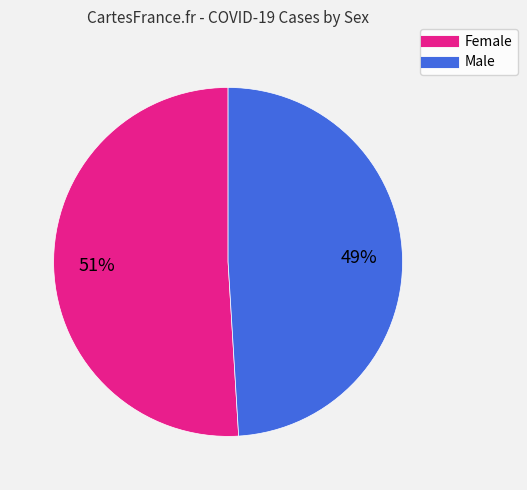

To the nearest percent, what percentage of the pie is Female?

51%